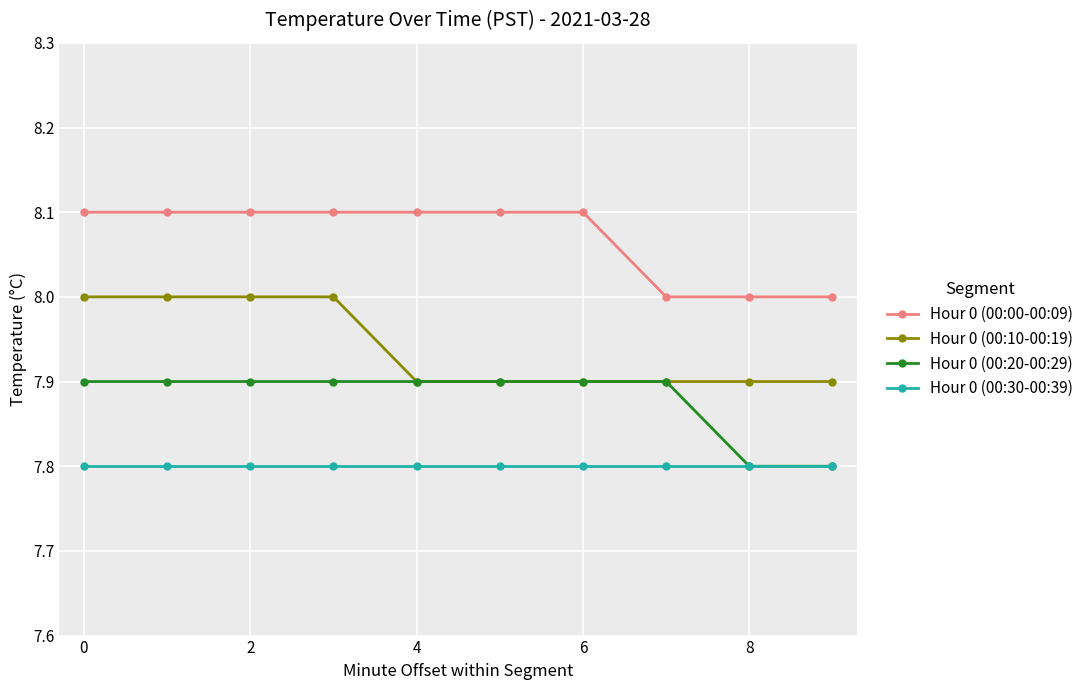

Which series has the largest total across all categories?

Hour 0 (00:00-00:09)